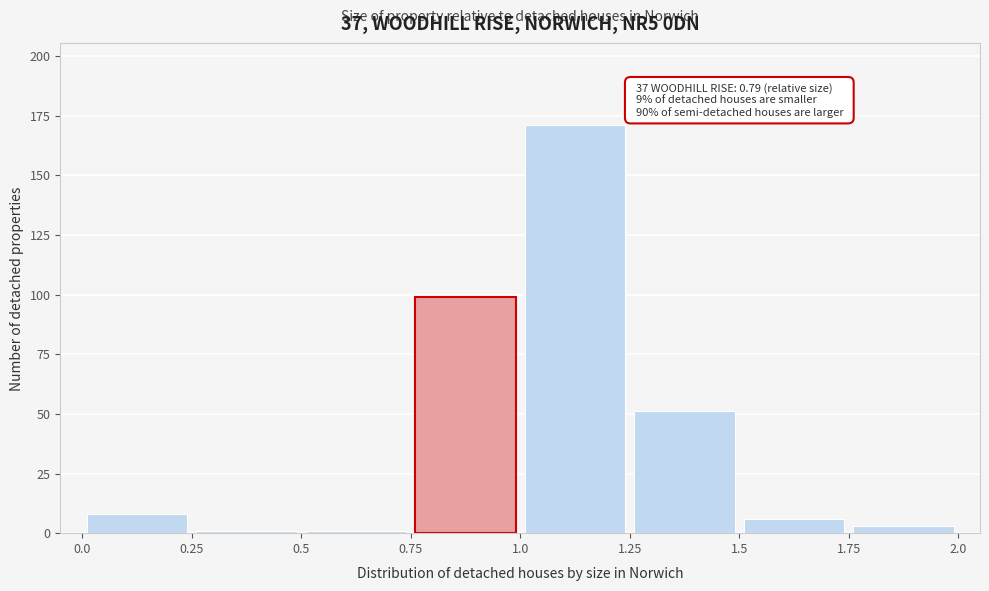

Over which range of the x-axis is the bar tallest?

1.0 to 1.25